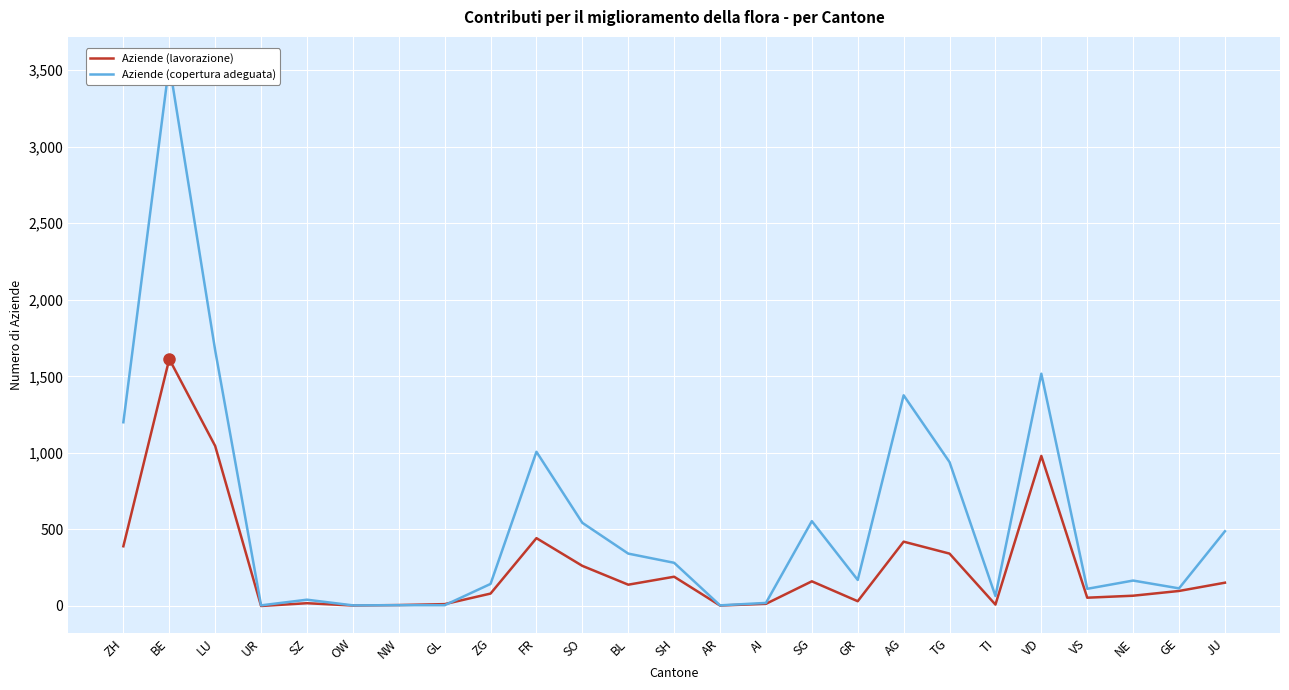

How many lines are shown in the chart?

2